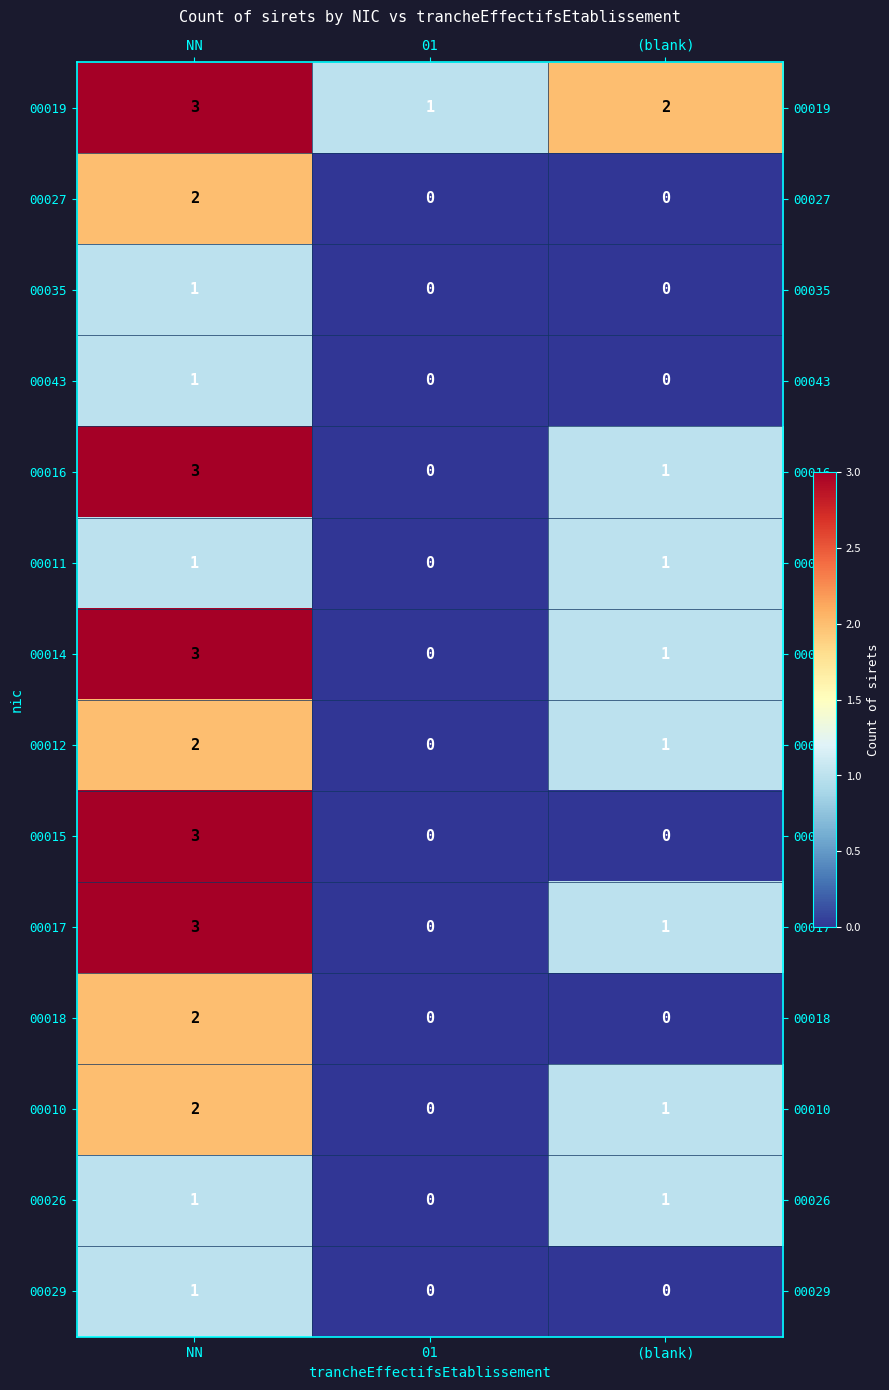

Count the 00010 values in the range 0 to 2.

3